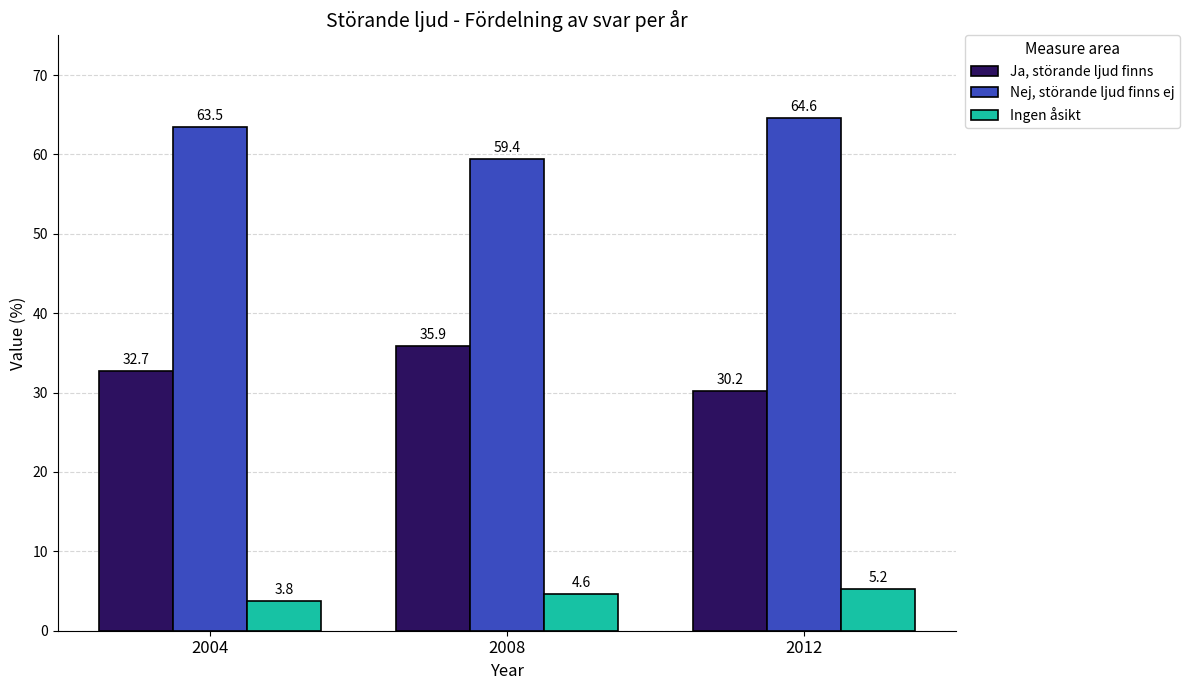

Which series has the largest range (max minus min)?

Ja, störande ljud finns